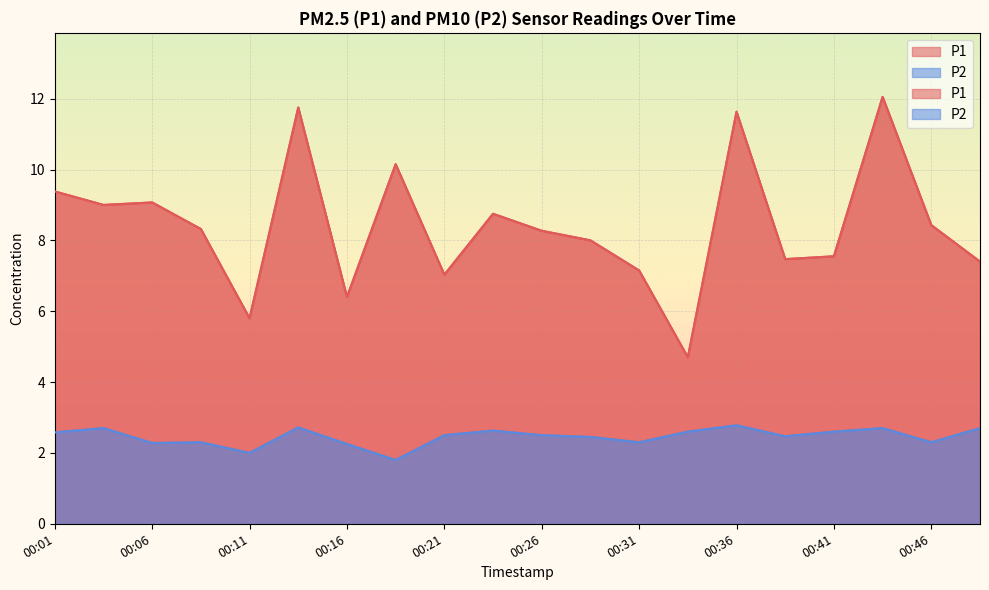

Reading left to right, list all the values displayed in this chart.

P1: 9.4	9.0	9.1	8.3	5.8	11.8	6.4	10.2	7.0	8.8	8.3	8.0	7.2	4.7	11.6	7.5	7.5	12.1	8.4	7.4
P2: 2.6	2.7	2.3	2.3	2.0	2.7	2.2	1.8	2.5	2.6	2.5	2.5	2.3	2.6	2.8	2.5	2.6	2.7	2.3	2.7